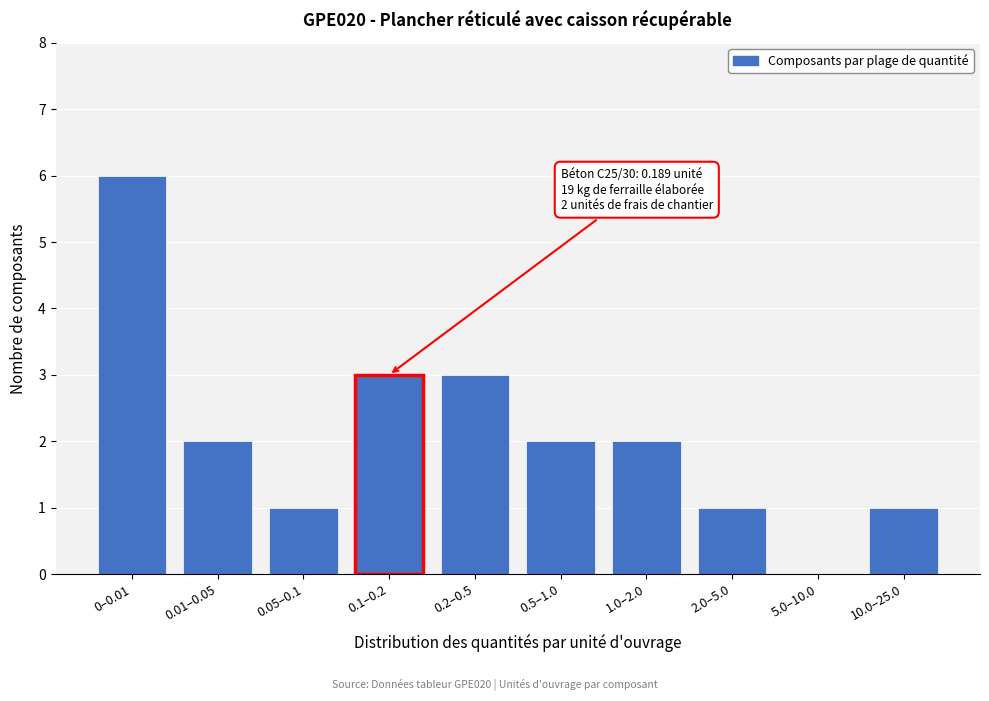

Reading left to right, list all the values displayed in this chart.

0–0.01=6	0.01–0.05=2	0.05–0.1=1	0.1–0.2=3	0.2–0.5=3	0.5–1.0=2	1.0–2.0=2	2.0–5.0=1	5.0–10.0=0	10.0–25.0=1